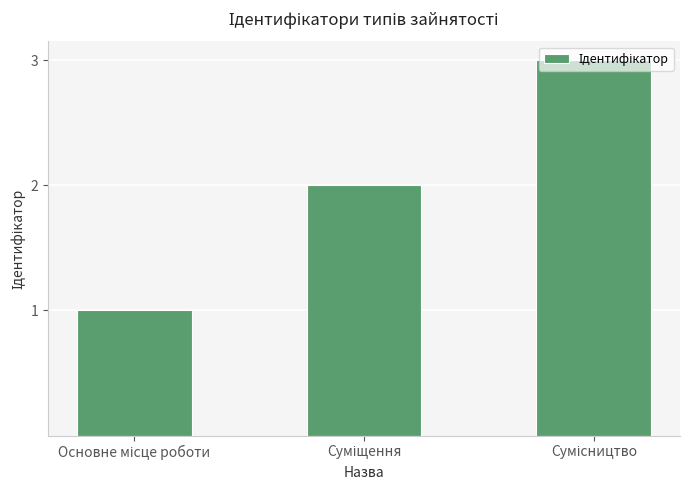

What is the sum of all values?

6